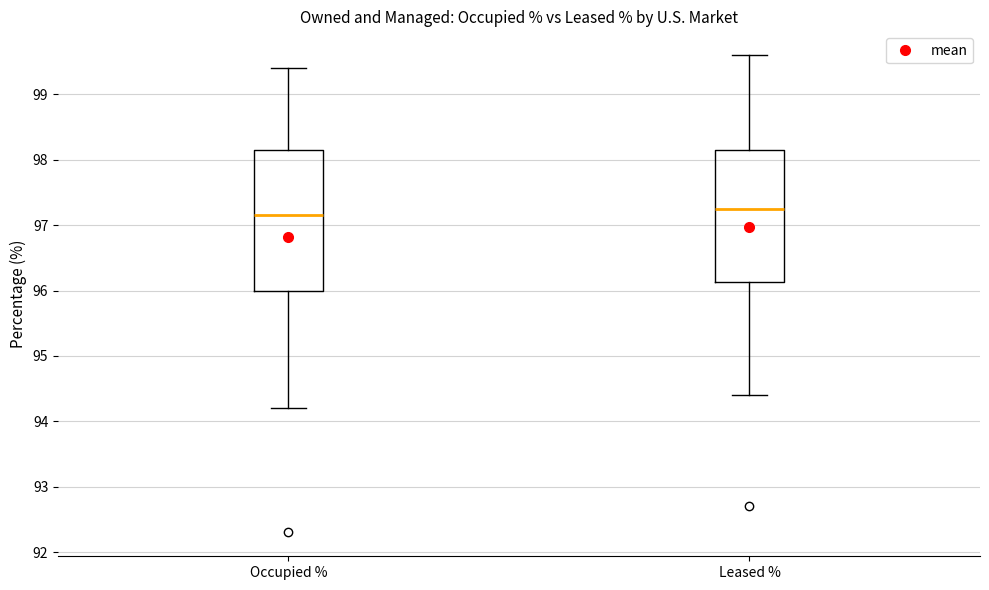

Reading left to right, transcribe this box plot: for each box, give where its median line is, the range the box spans, and where its two whiskers end, as read against the y-axis. The values are not printed on the chart, so give them approximately, as read against the axis.

Occupied %: median 97.2, box 96.0 to 98.2, whiskers 94.2 to 99.4
Leased %: median 97.3, box 96.1 to 98.2, whiskers 94.4 to 99.6